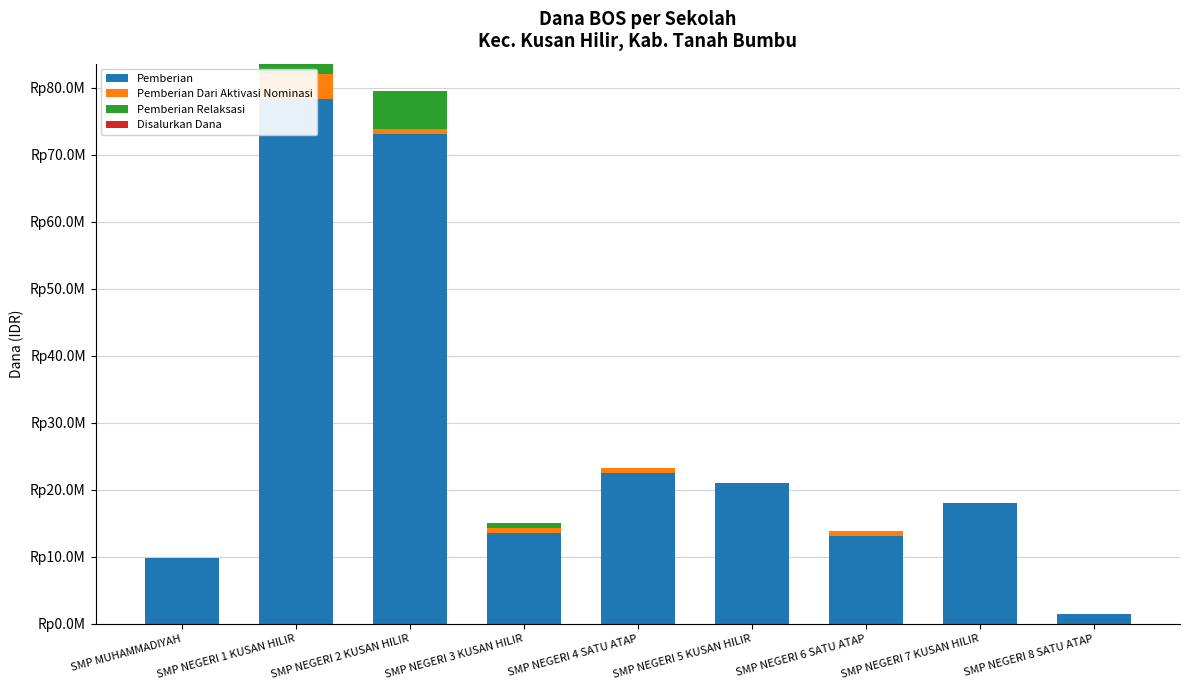

What is the difference between the maximum and minimum values in the Pemberian series?

76875000